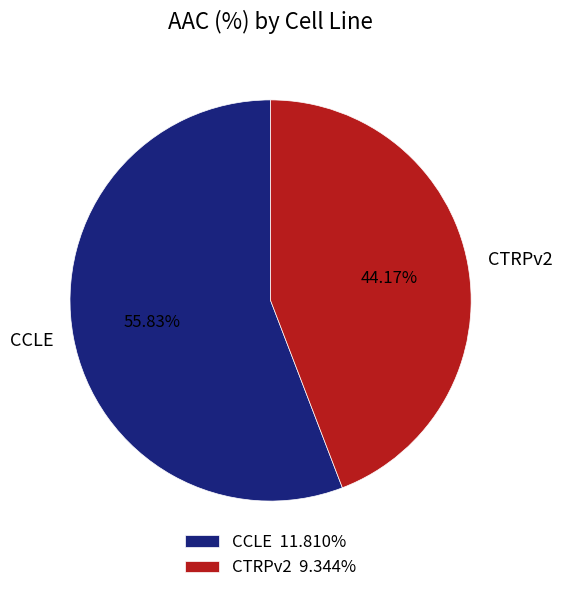

True or false: CTRPv2 accounts for 57% of the total.

False